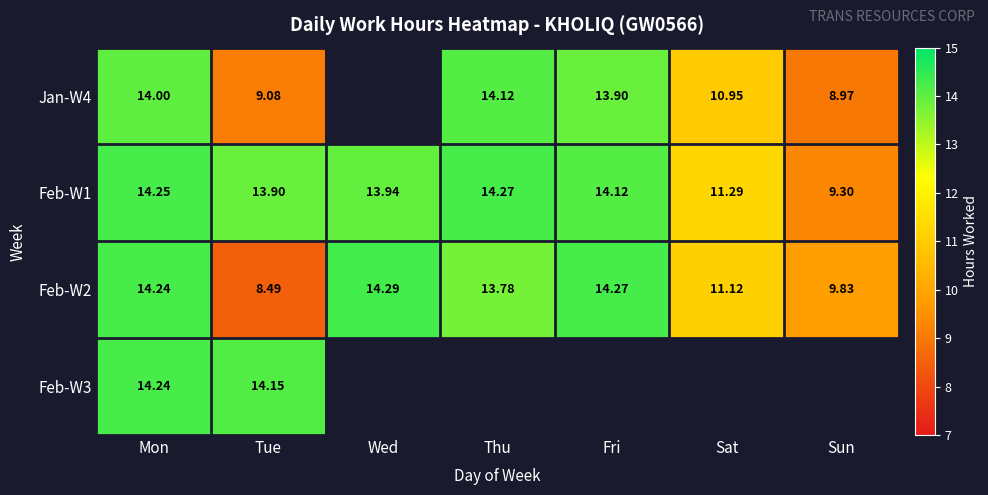

The Jan-W4 series shows 12.4 at Sun. True or false?

False